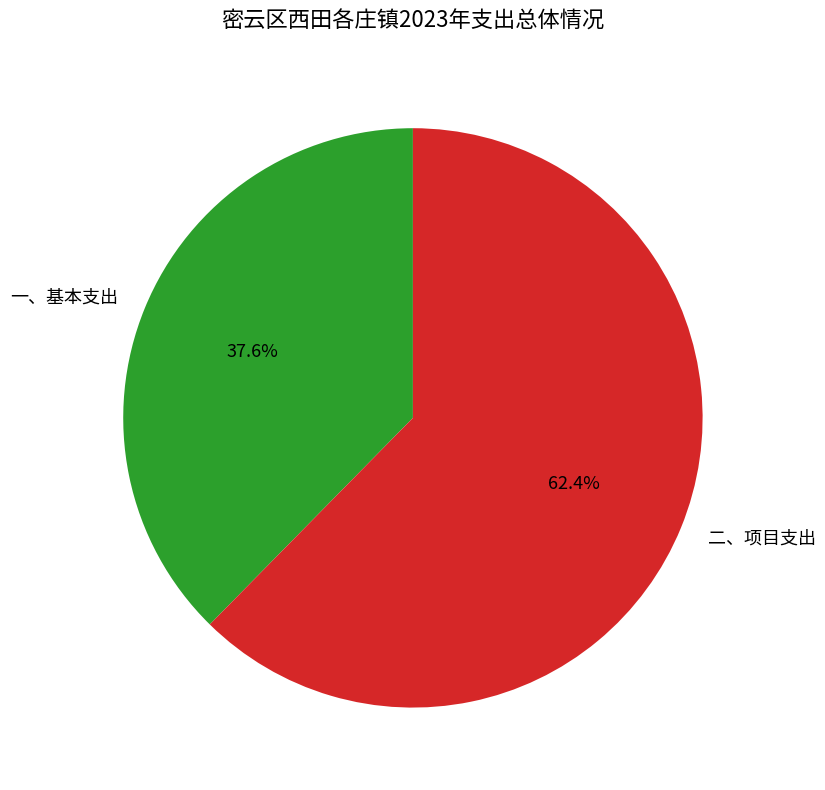

Which has a higher value, 二、项目支出 or 一、基本支出?

二、项目支出